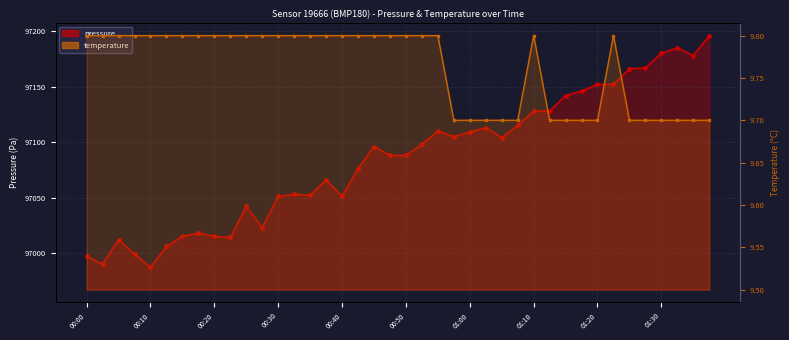

True or false: temperature has more than 2 points higher than both neighbors.

False